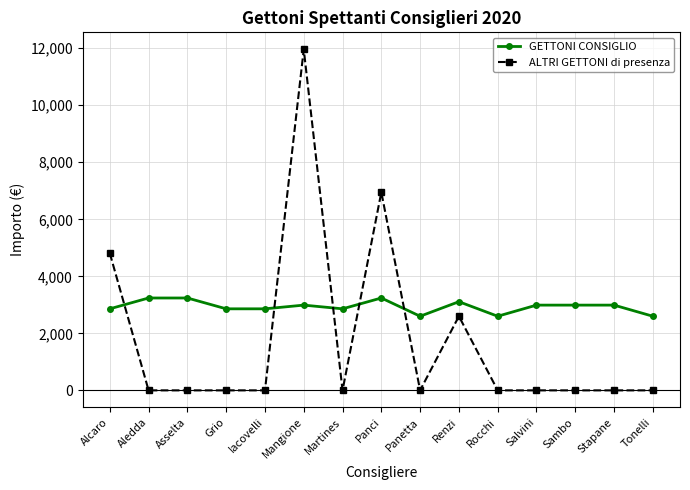

How many lines are shown in the chart?

2